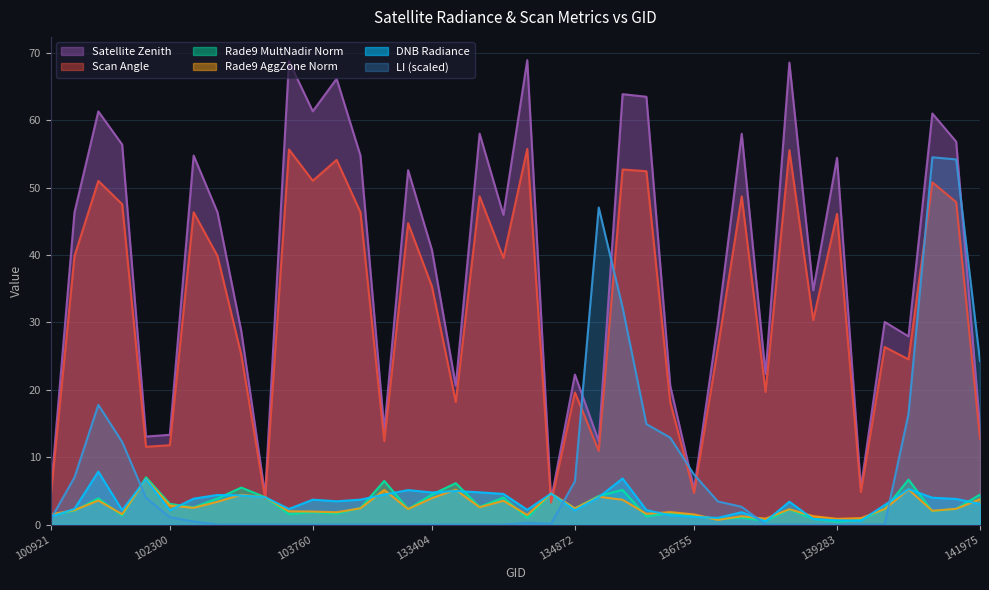

Which series has the widest spread of values?

Satellite Zenith